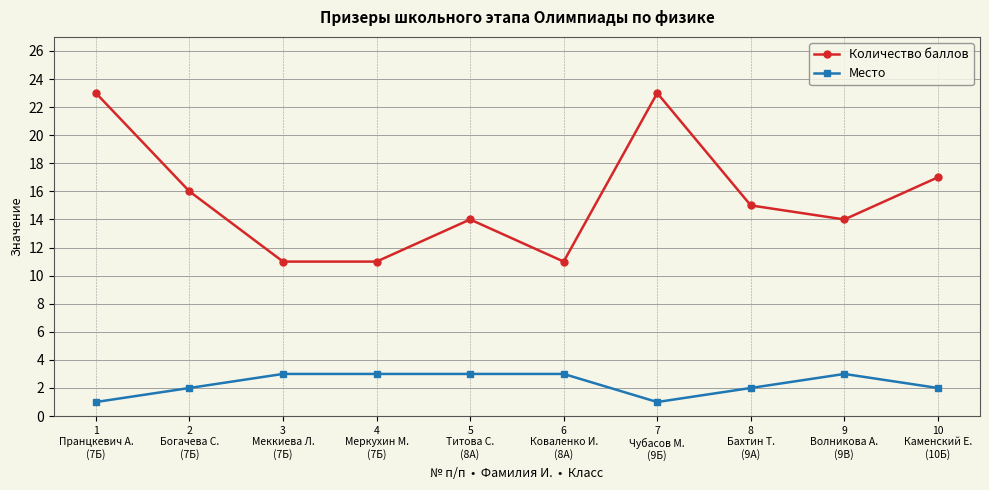

True or false: Количество баллов and Место cross at least once.

False